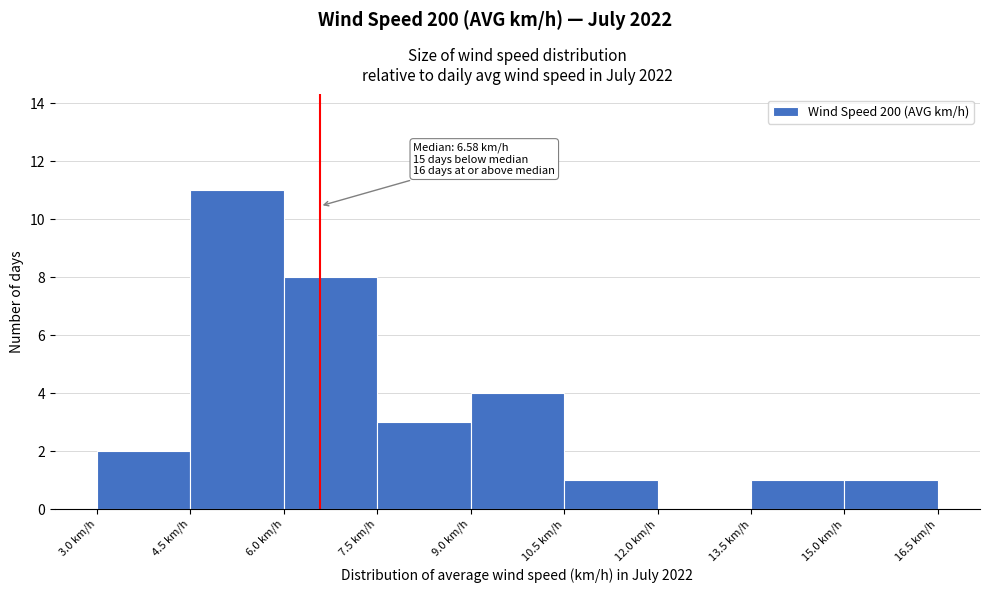

Over which range of the x-axis is the bar tallest?

4.5 to 6.0